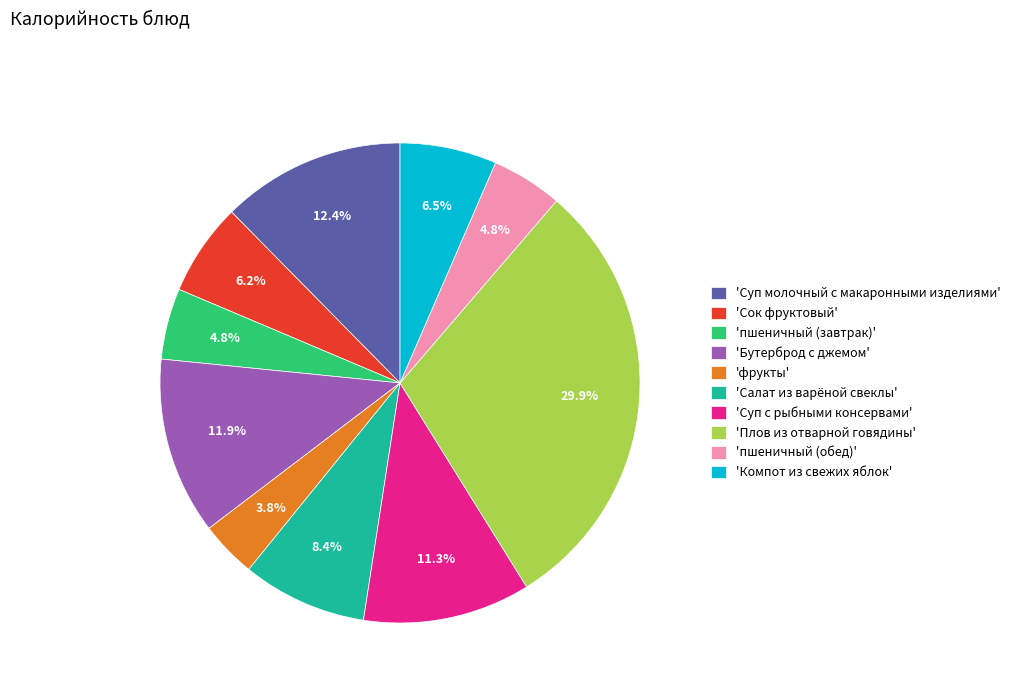

Is there a majority slice in this chart?

No